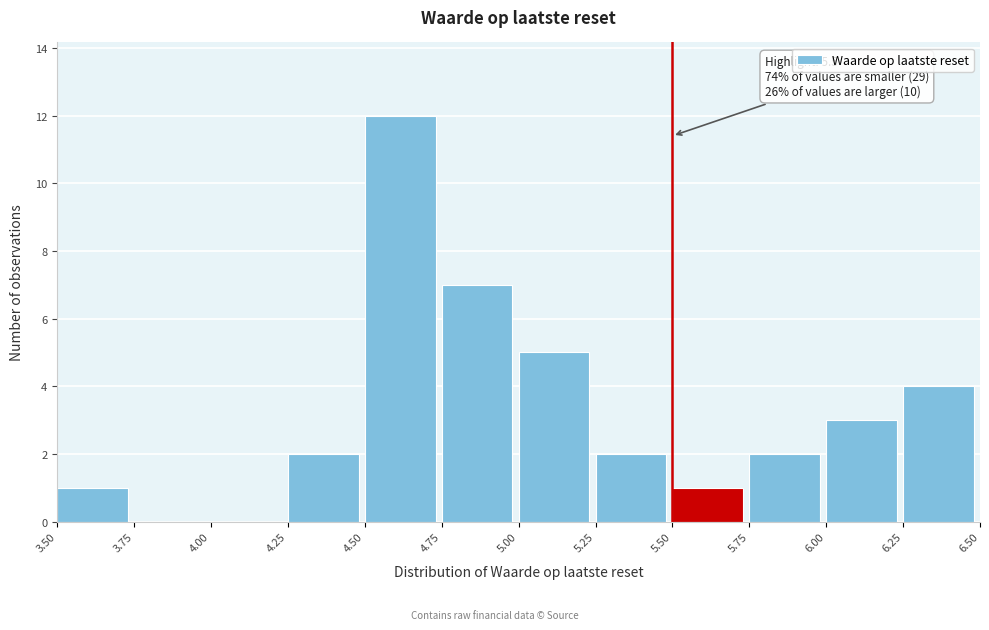

Over which range of the x-axis is the bar tallest?

4.50 to 4.75